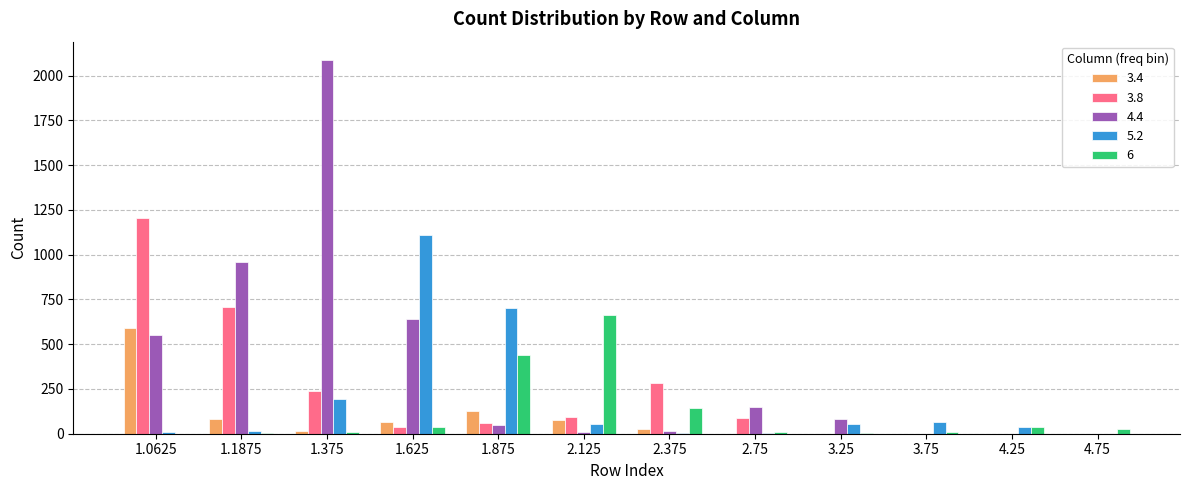

How many series are shown in this chart?

5